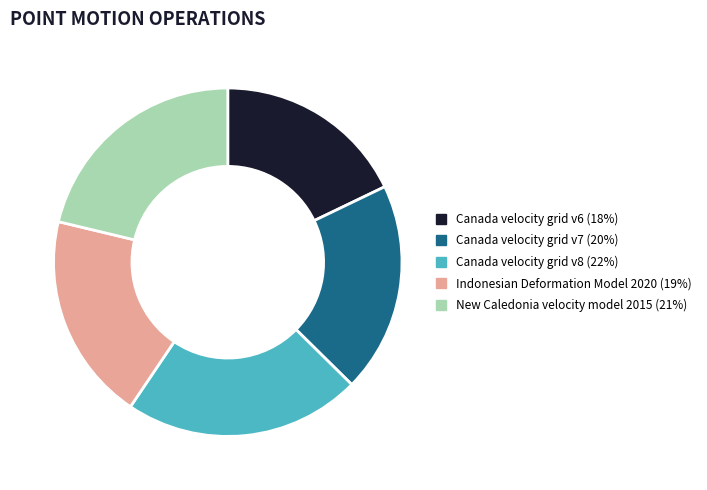

What is the smallest slice in the pie chart?

Canada velocity grid v6